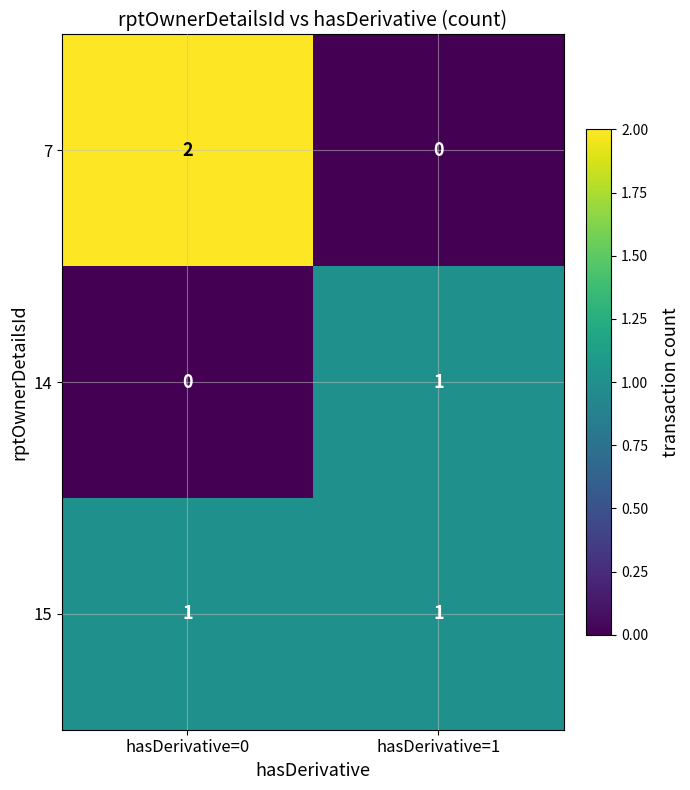

Which series has the largest range (max minus min)?

7